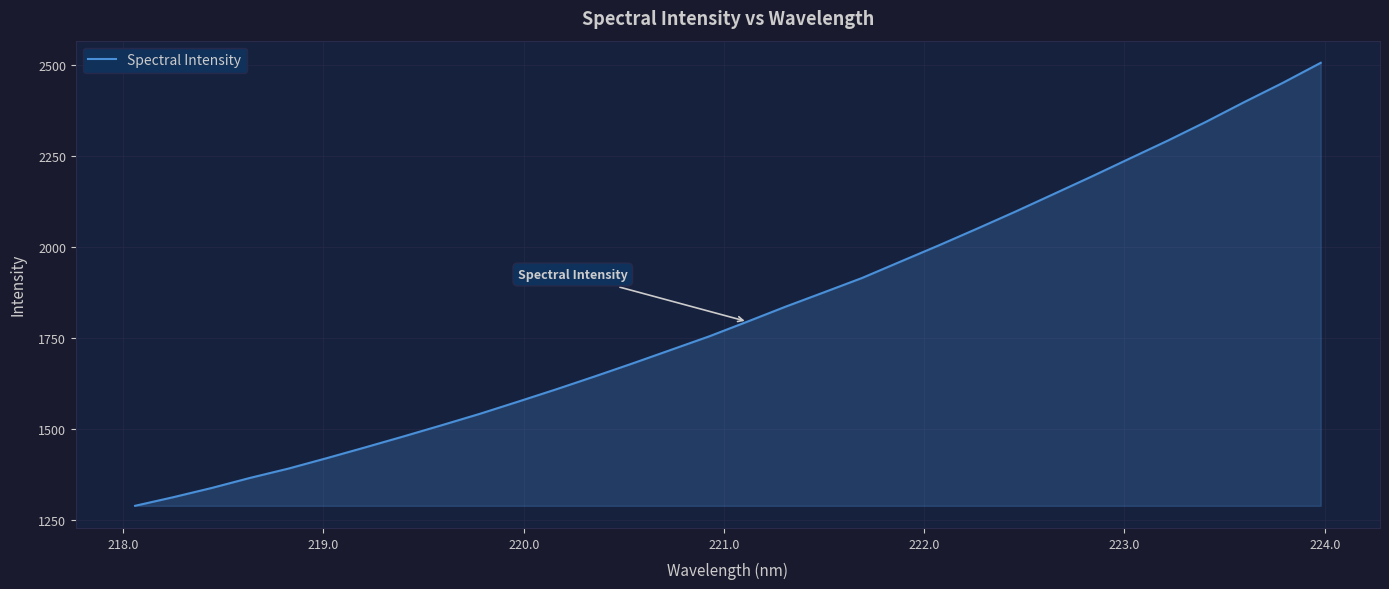

What is the smallest value displayed?

1288.8